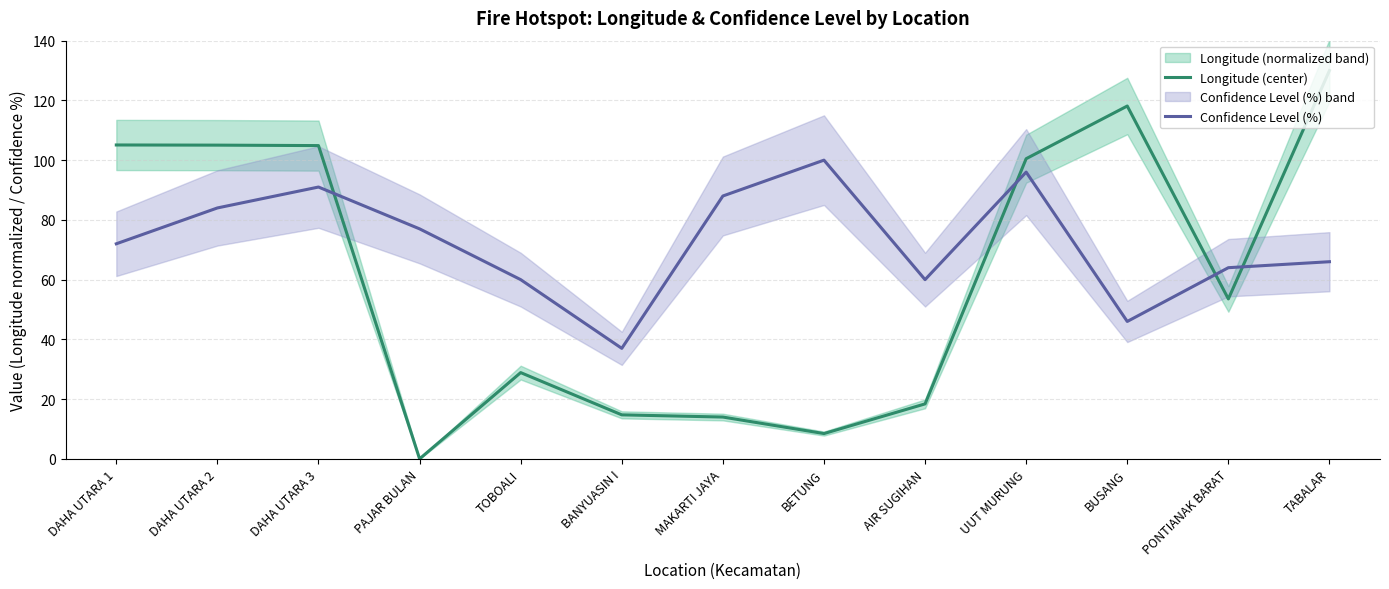

How many lines are shown in the chart?

2